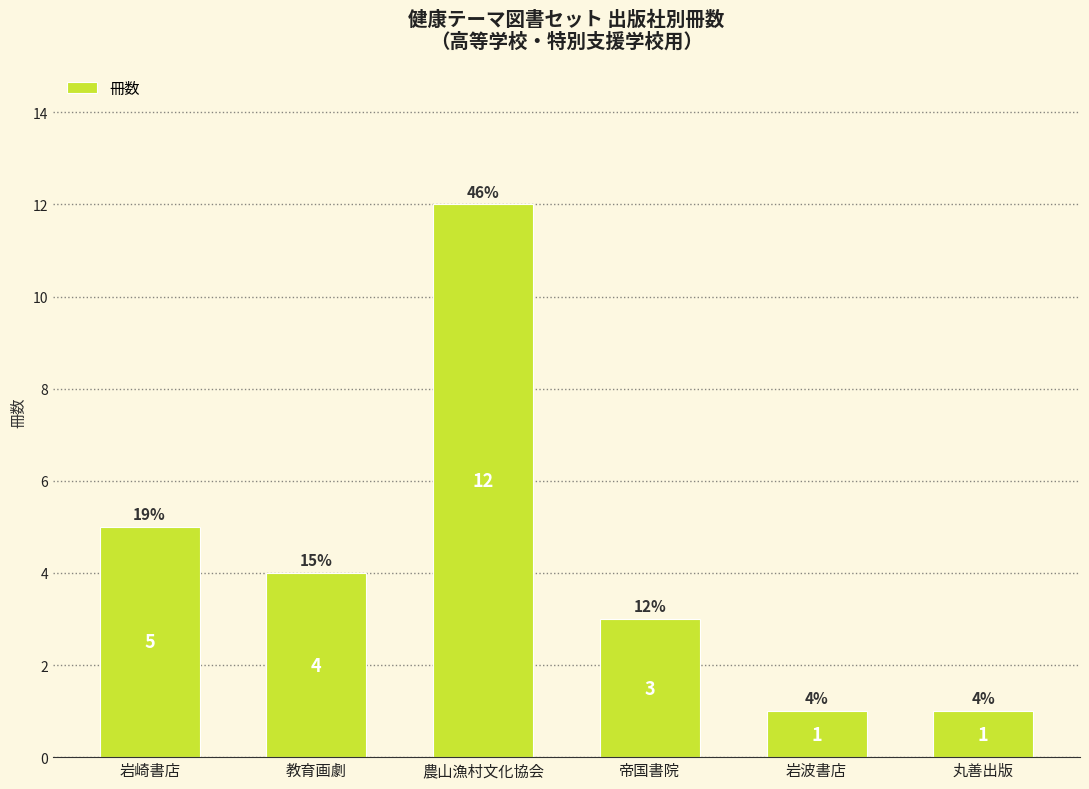

The chart shows a value of 7 at 農山漁村文化協会. True or false?

False